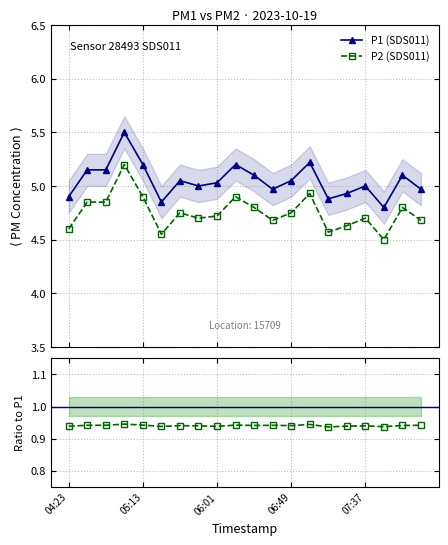

True or false: P1 (SDS011) and P2 (SDS011) cross at least once.

False